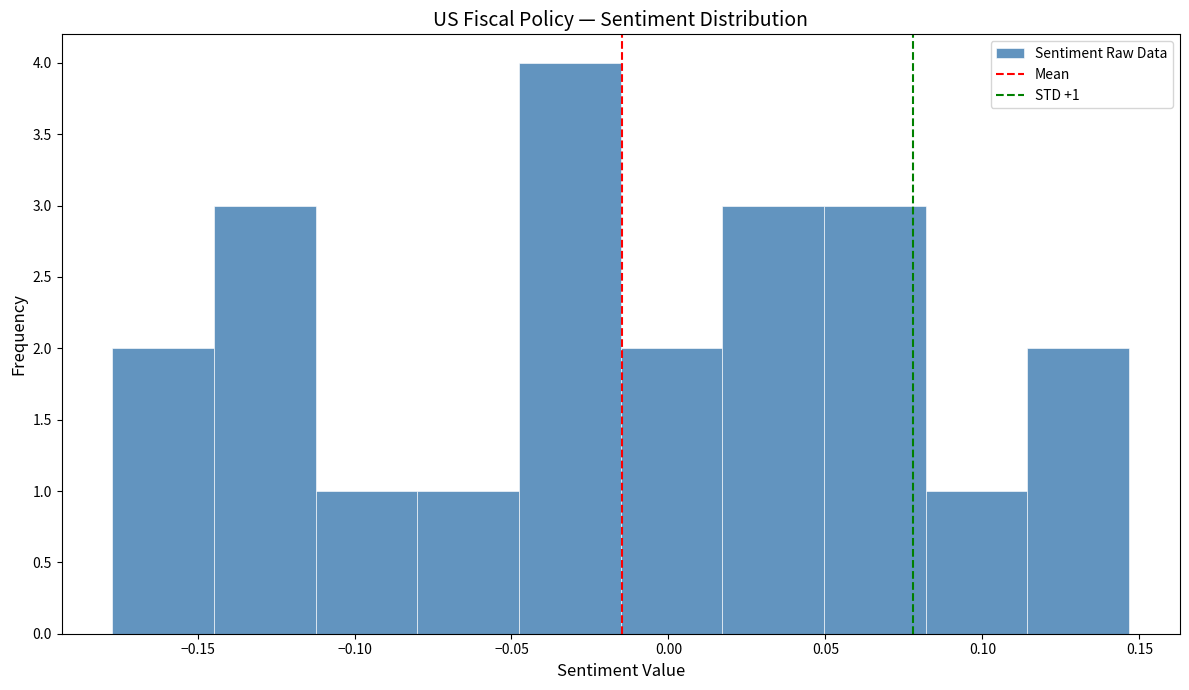

Which range on the x-axis has the tallest bar?

-0.050 to -0.015